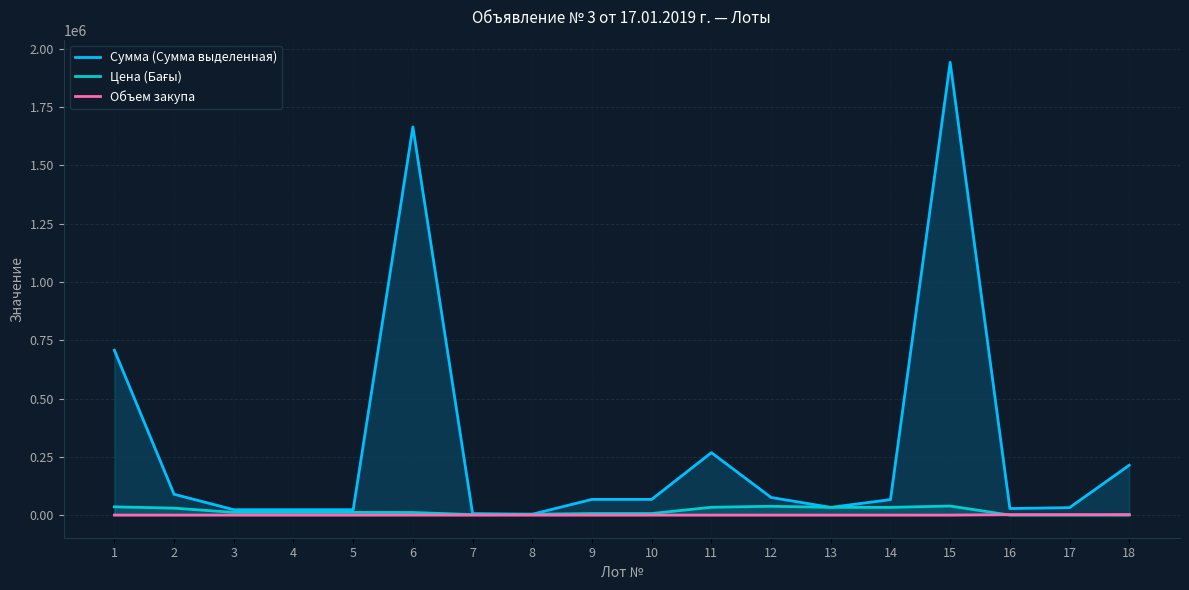

Where do Объем закупа and Цена (Бағы) first cross each other?

15 and 16